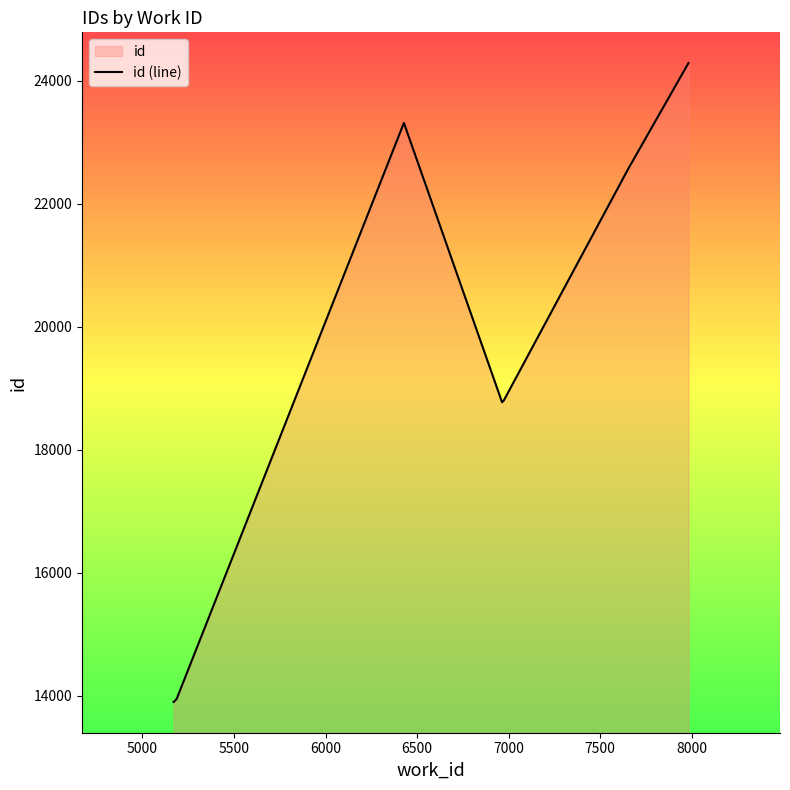

What is the label of the 8th point from the right?

5500